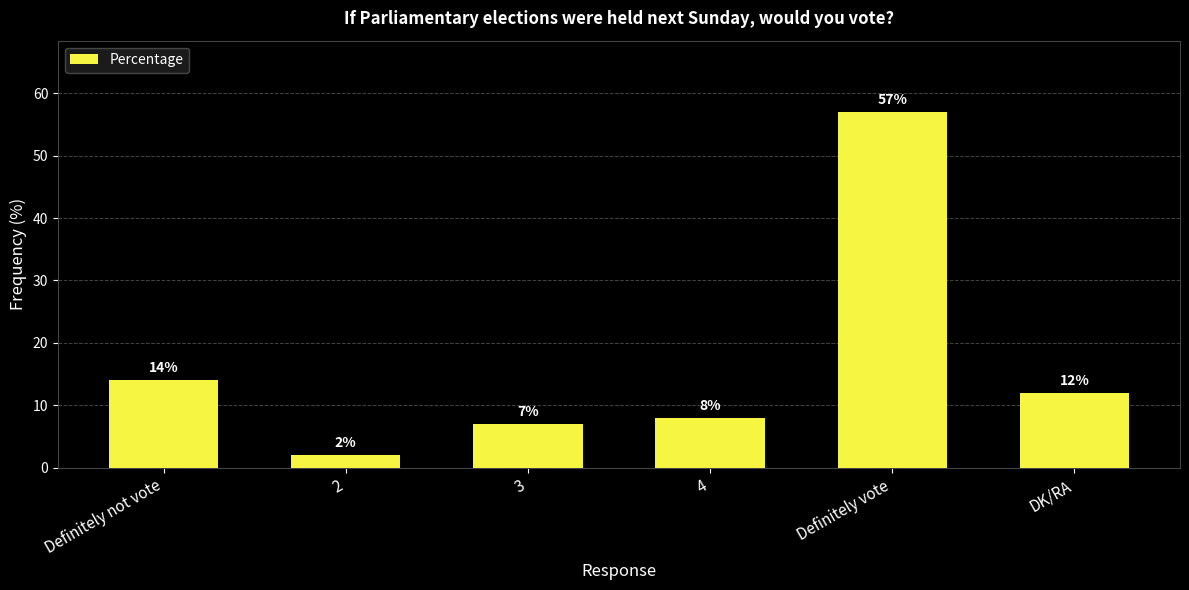

Rank the categories by value from highest to lowest.

Definitely vote, Definitely not vote, DK/RA, 4, 3, 2